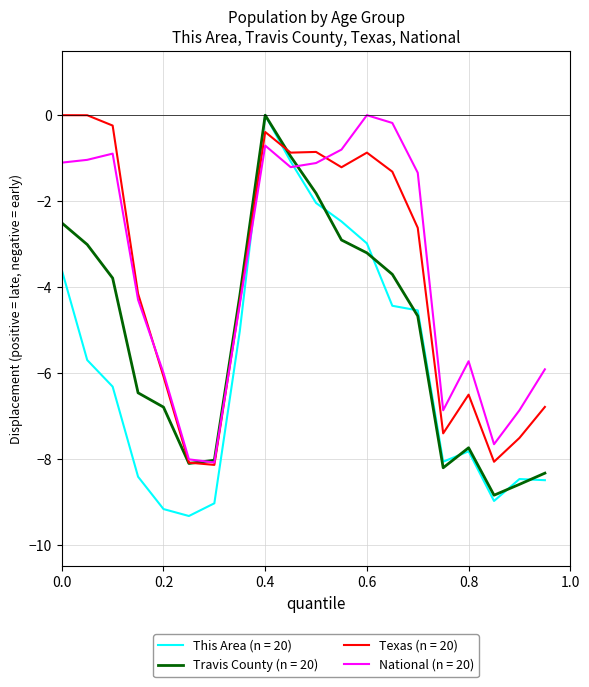

Which series has the largest range (max minus min)?

This Area (n = 20)